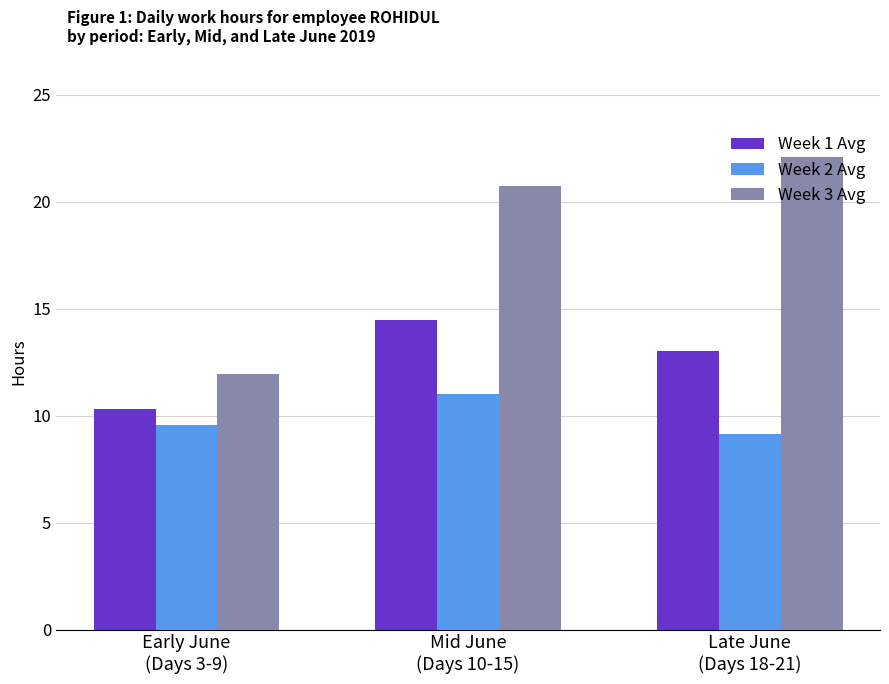

Which series has the widest spread of values?

Week 3 Avg